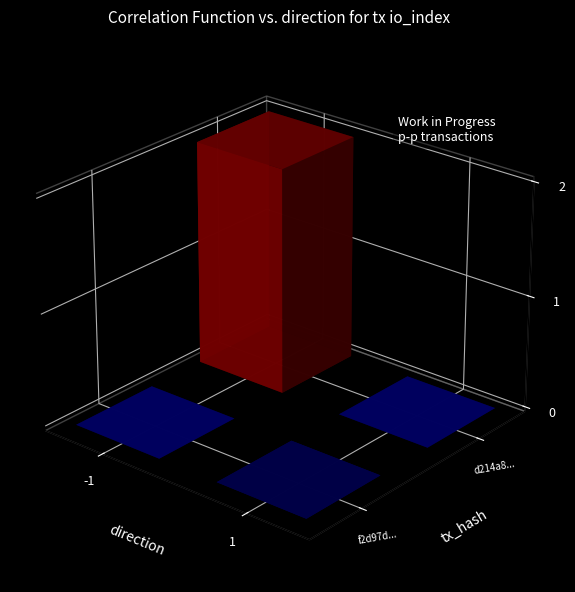

What is the greatest value displayed?

2